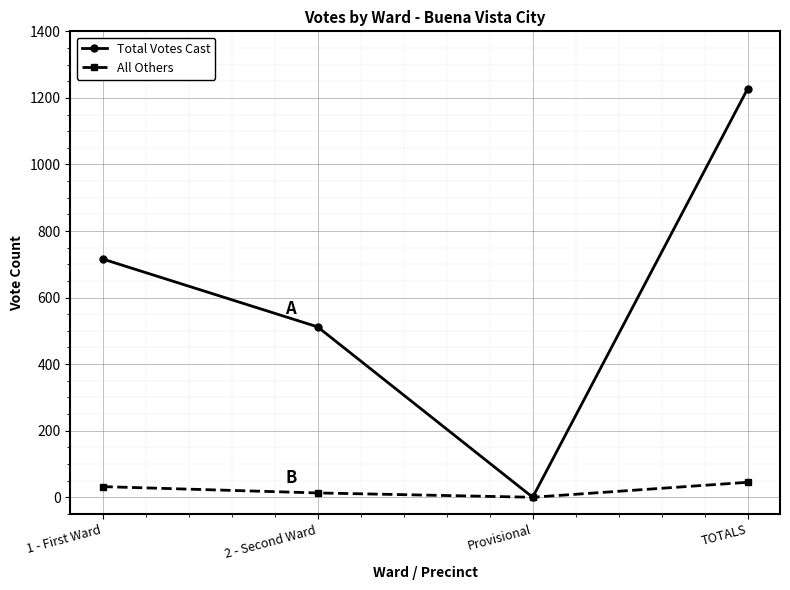

The Total Votes Cast series shows 716 at 1 - First Ward. True or false?

True